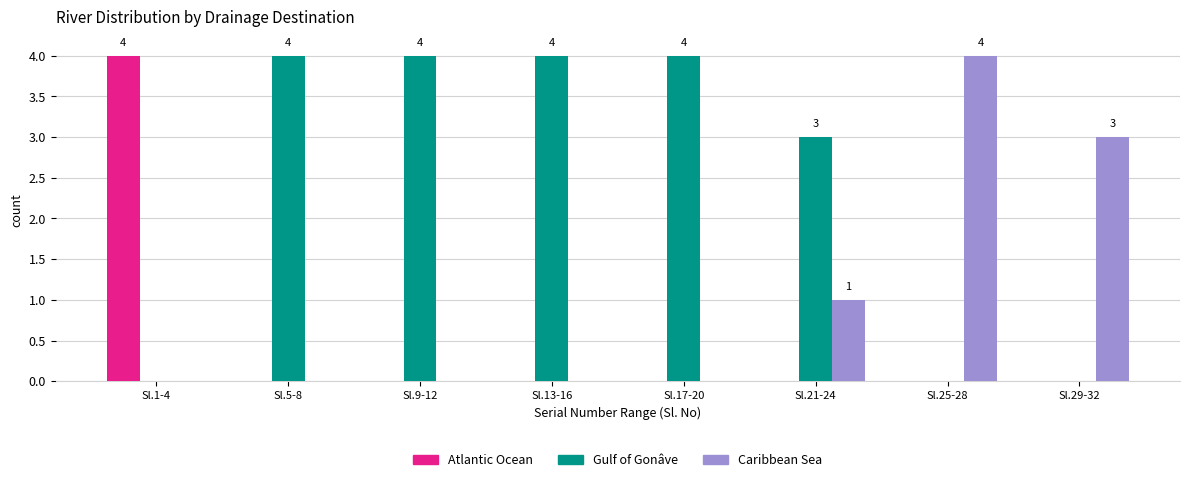

Reading right to left, list all the values displayed in this chart.

Atlantic Ocean: Sl.29-32=0	Sl.25-28=0	Sl.21-24=0	Sl.17-20=0	Sl.13-16=0	Sl.9-12=0	Sl.5-8=0	Sl.1-4=4
Gulf of Gonâve: Sl.29-32=0	Sl.25-28=0	Sl.21-24=3	Sl.17-20=4	Sl.13-16=4	Sl.9-12=4	Sl.5-8=4	Sl.1-4=0
Caribbean Sea: Sl.29-32=3	Sl.25-28=4	Sl.21-24=1	Sl.17-20=0	Sl.13-16=0	Sl.9-12=0	Sl.5-8=0	Sl.1-4=0